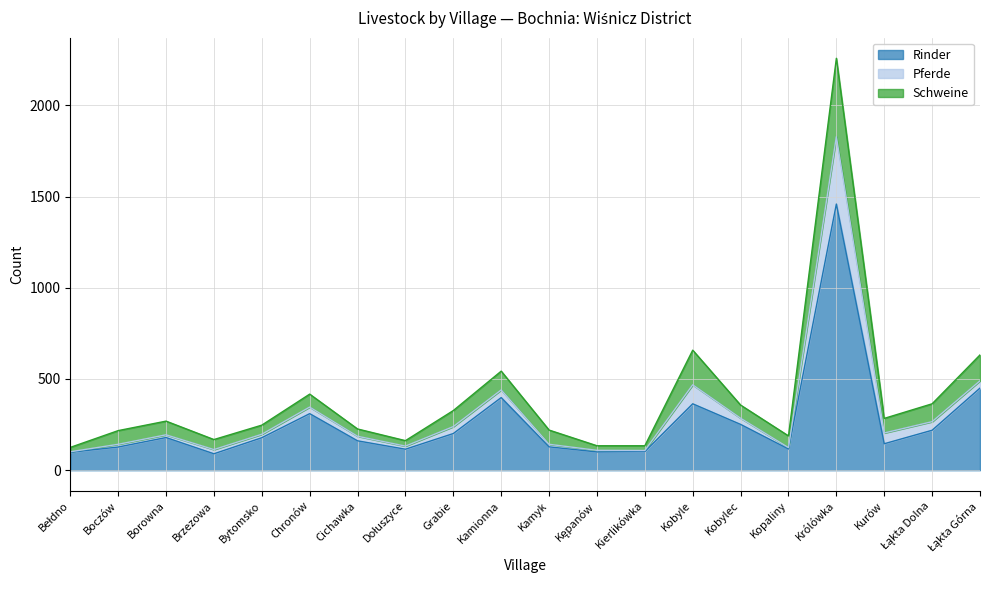

Where is Rinder nearest to the value 774?

Łąkta Górna